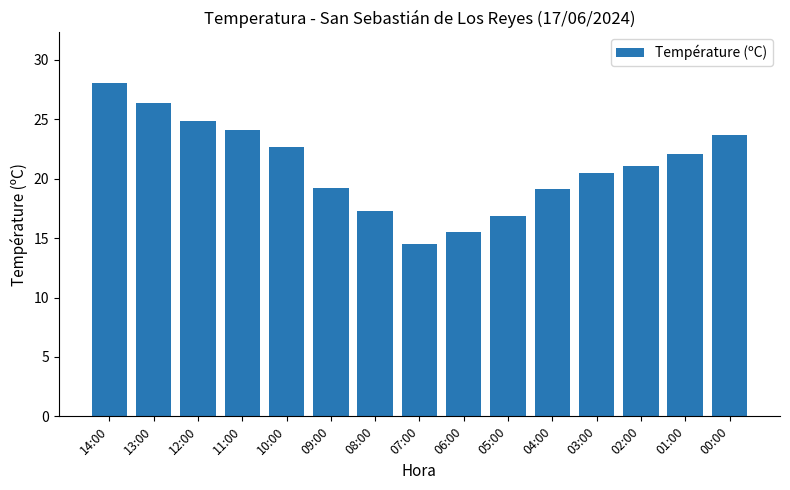

True or false: the data shows 16.9 at 05:00.

True